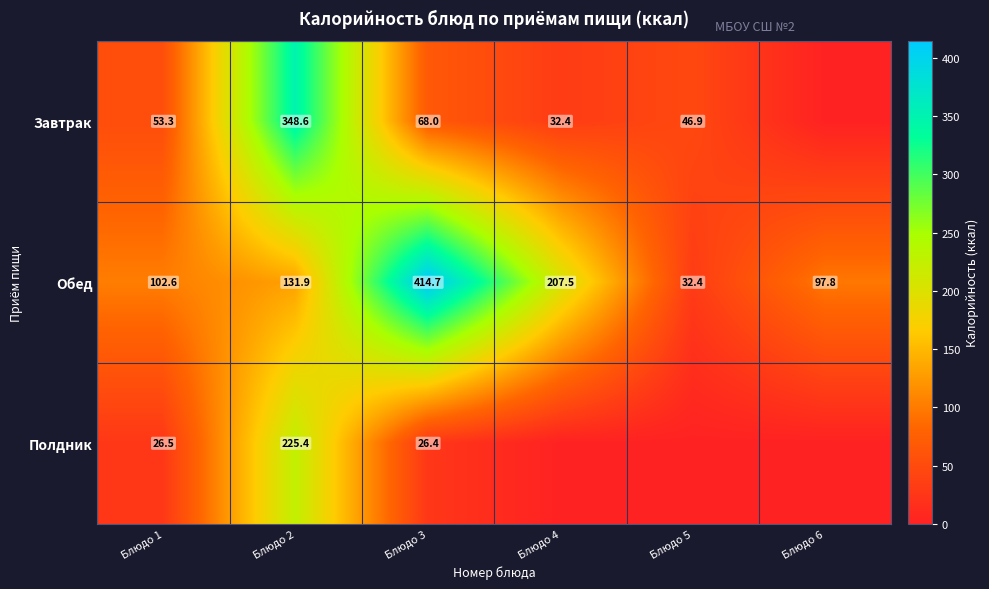

Count the number of data series in this chart.

3